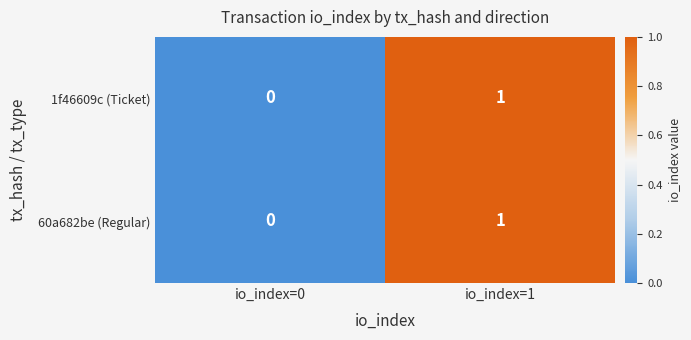

At which label does 60a682be (Regular) reach its minimum?

io_index=0